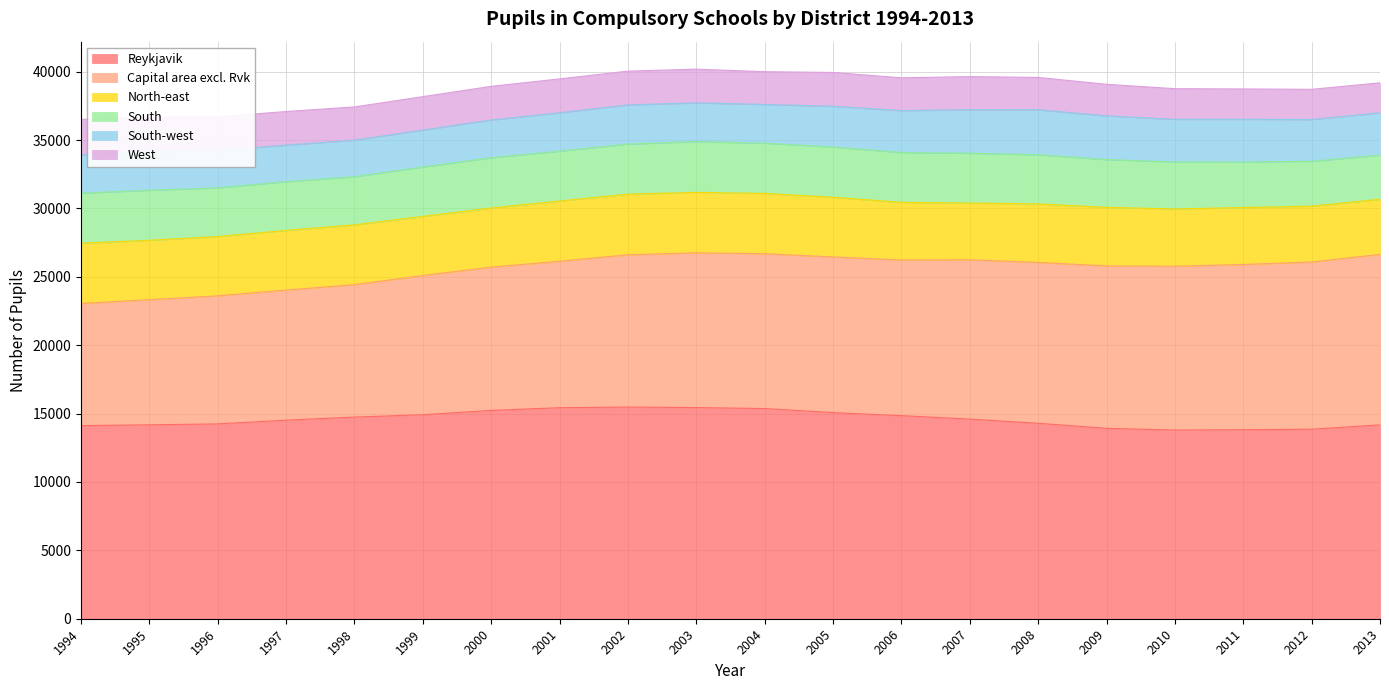

Where is West nearest to the value 2388?

2006